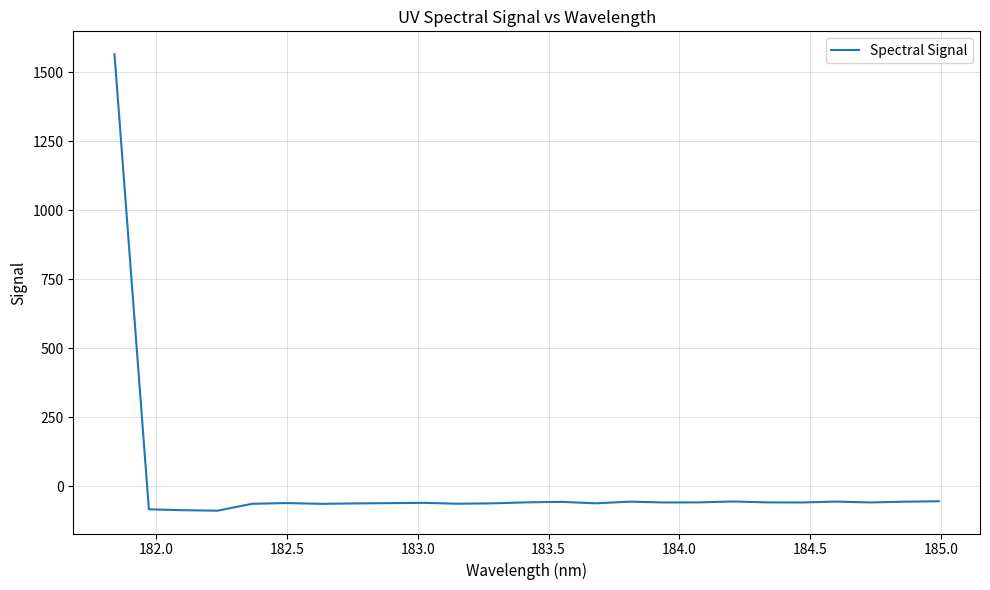

What is the greatest value displayed?

1564.8